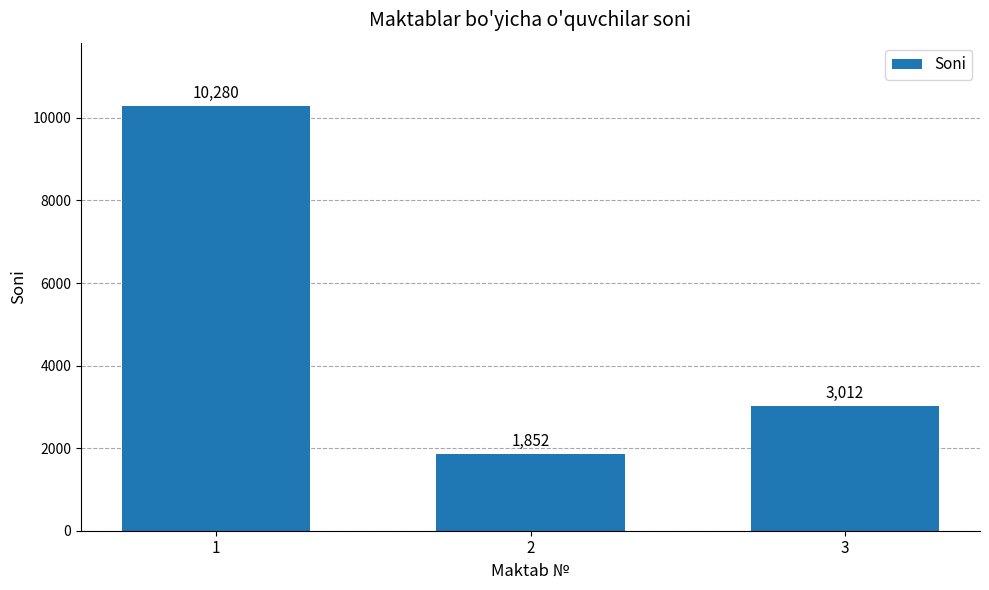

Reading left to right, extract all data points from this chart.

1=10280	2=1852	3=3012